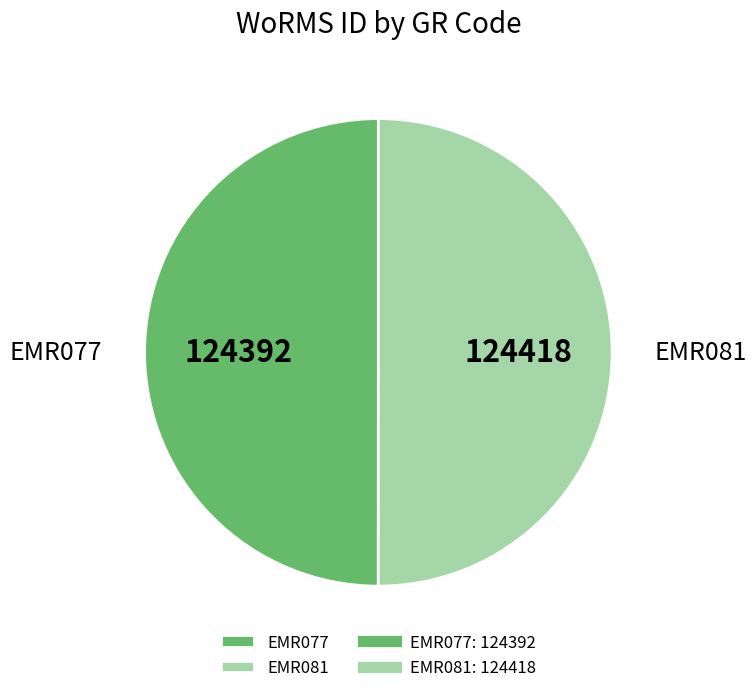

Is it true that EMR077 is 50% of the pie?

True